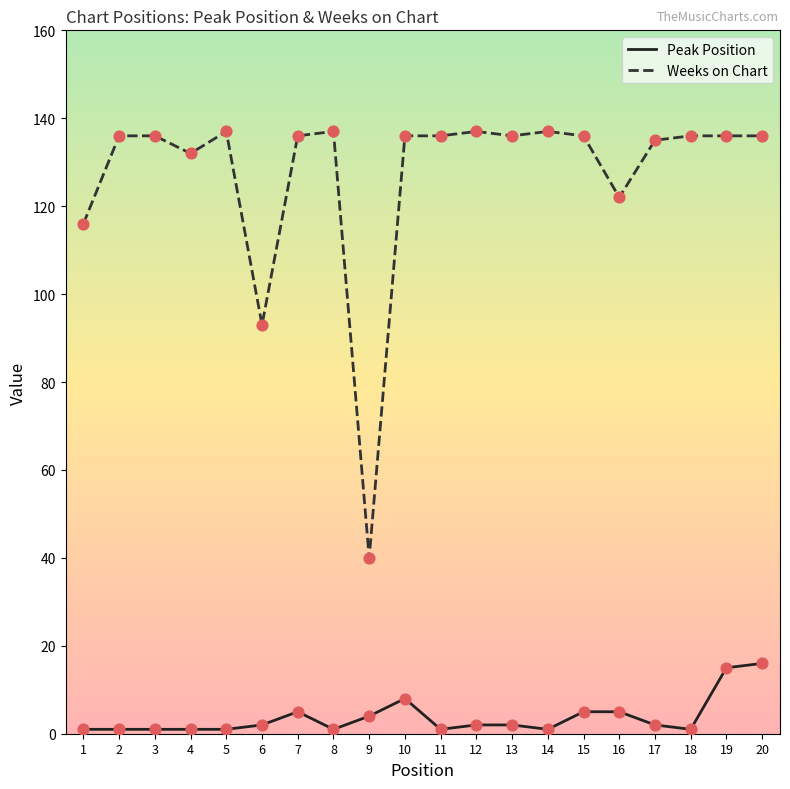

Is the value of Weeks on Chart at 18 greater than the value of Peak Position at 1?

Yes